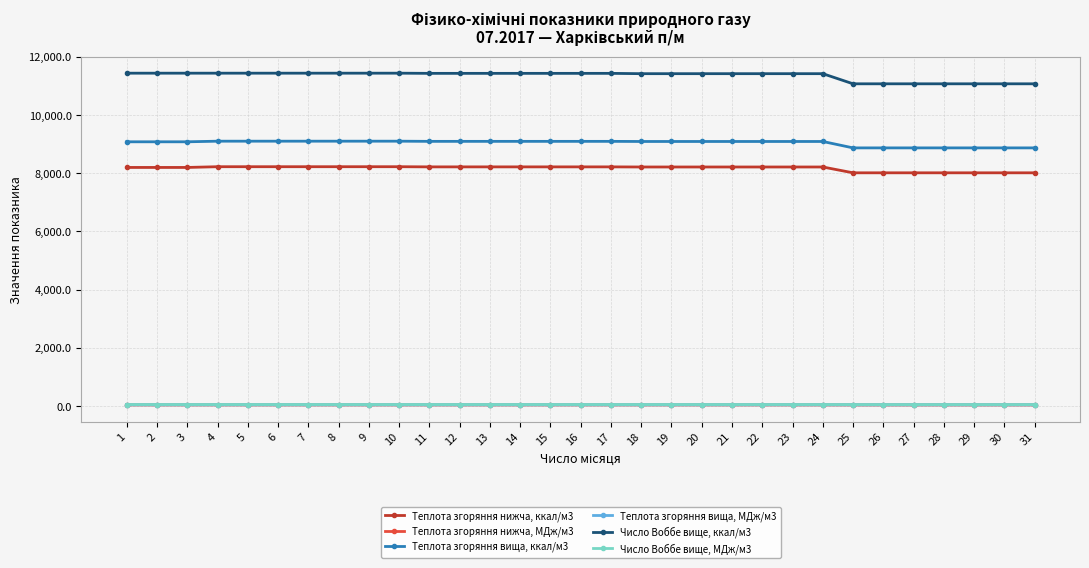

Does the chart have visible grid lines?

Yes